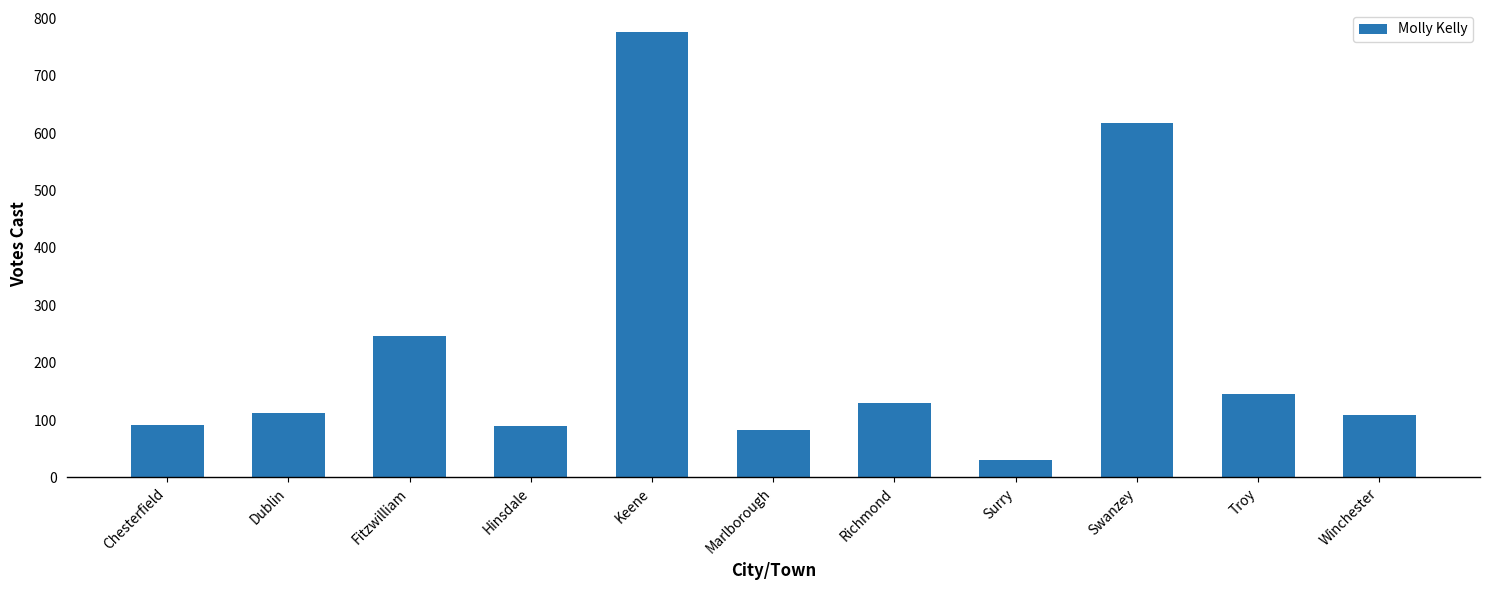

True or false: the data shows 234 at Troy.

False